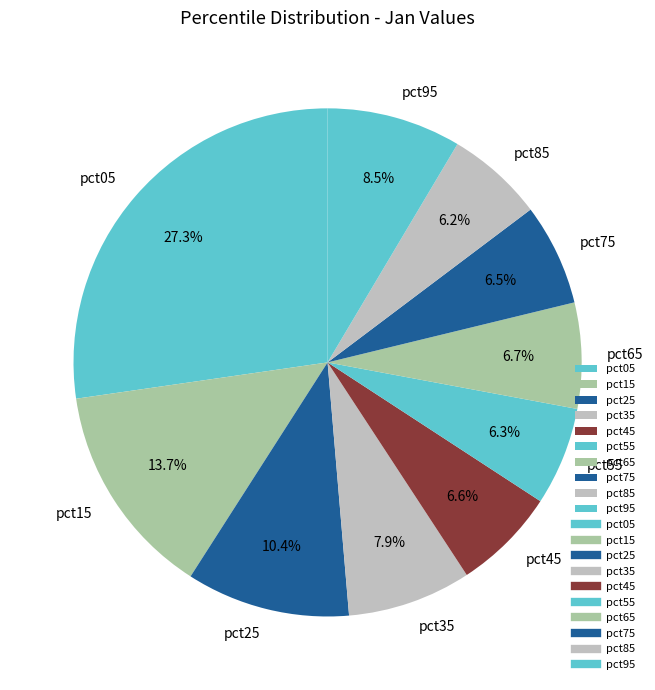

Does any single category account for the majority?

No